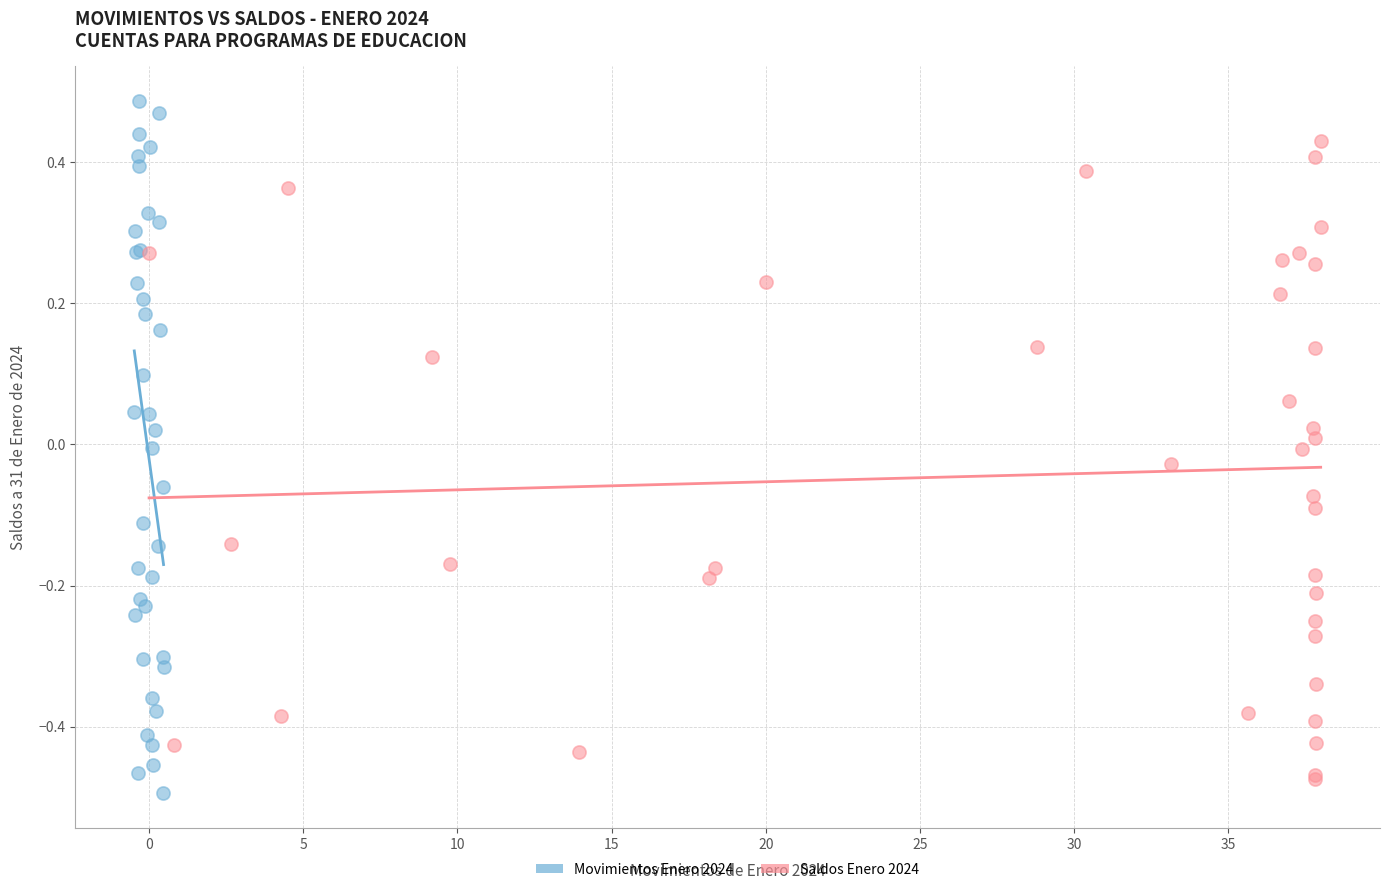

Which series contains the highest Y value?

Movimientos Enero 2024